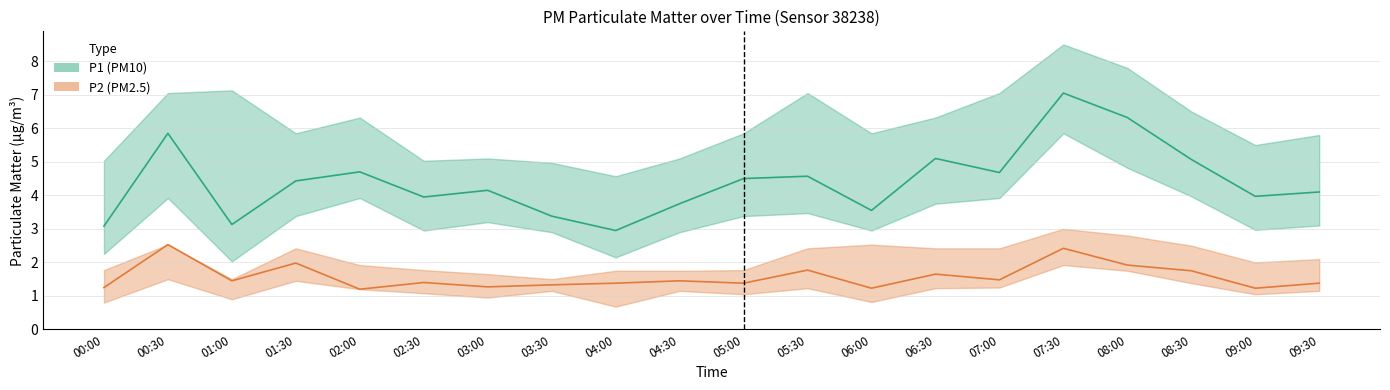

List the series in order of their peak value, lowest first.

P2 (PM2.5), P1 (PM10)